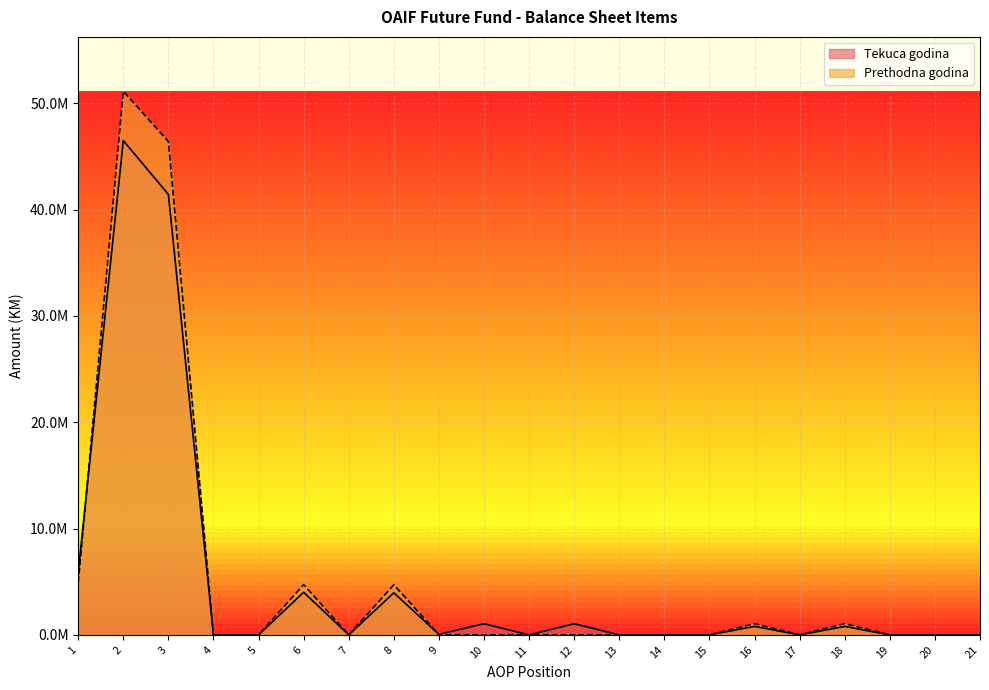

True or false: Prethodna godina has more than 1 interior local peaks.

True